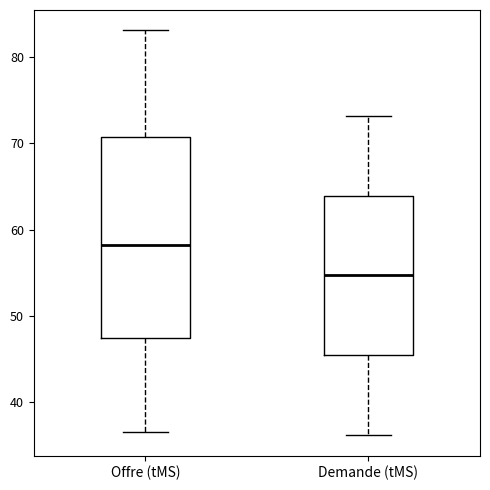

Where does the lower whisker of the box for Offre (tMS) end on the y-axis? The values are not printed on the chart, so give them approximately, as read against the axis.

37